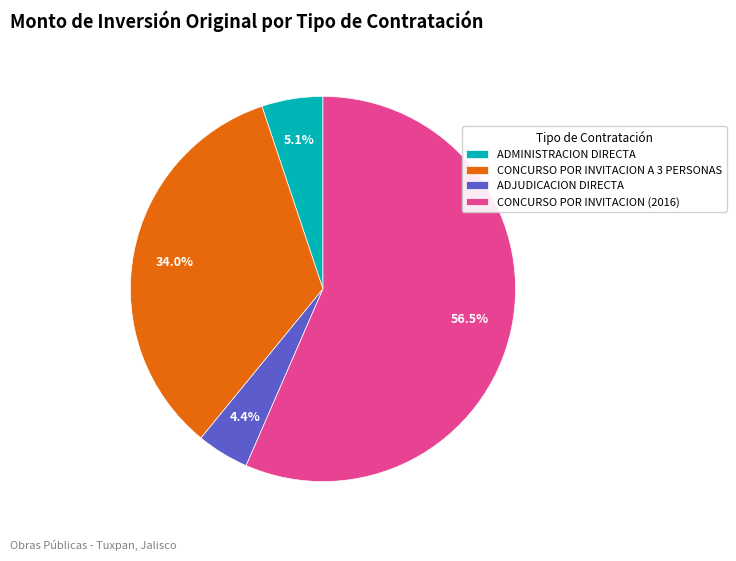

How many slices are in this pie chart?

4